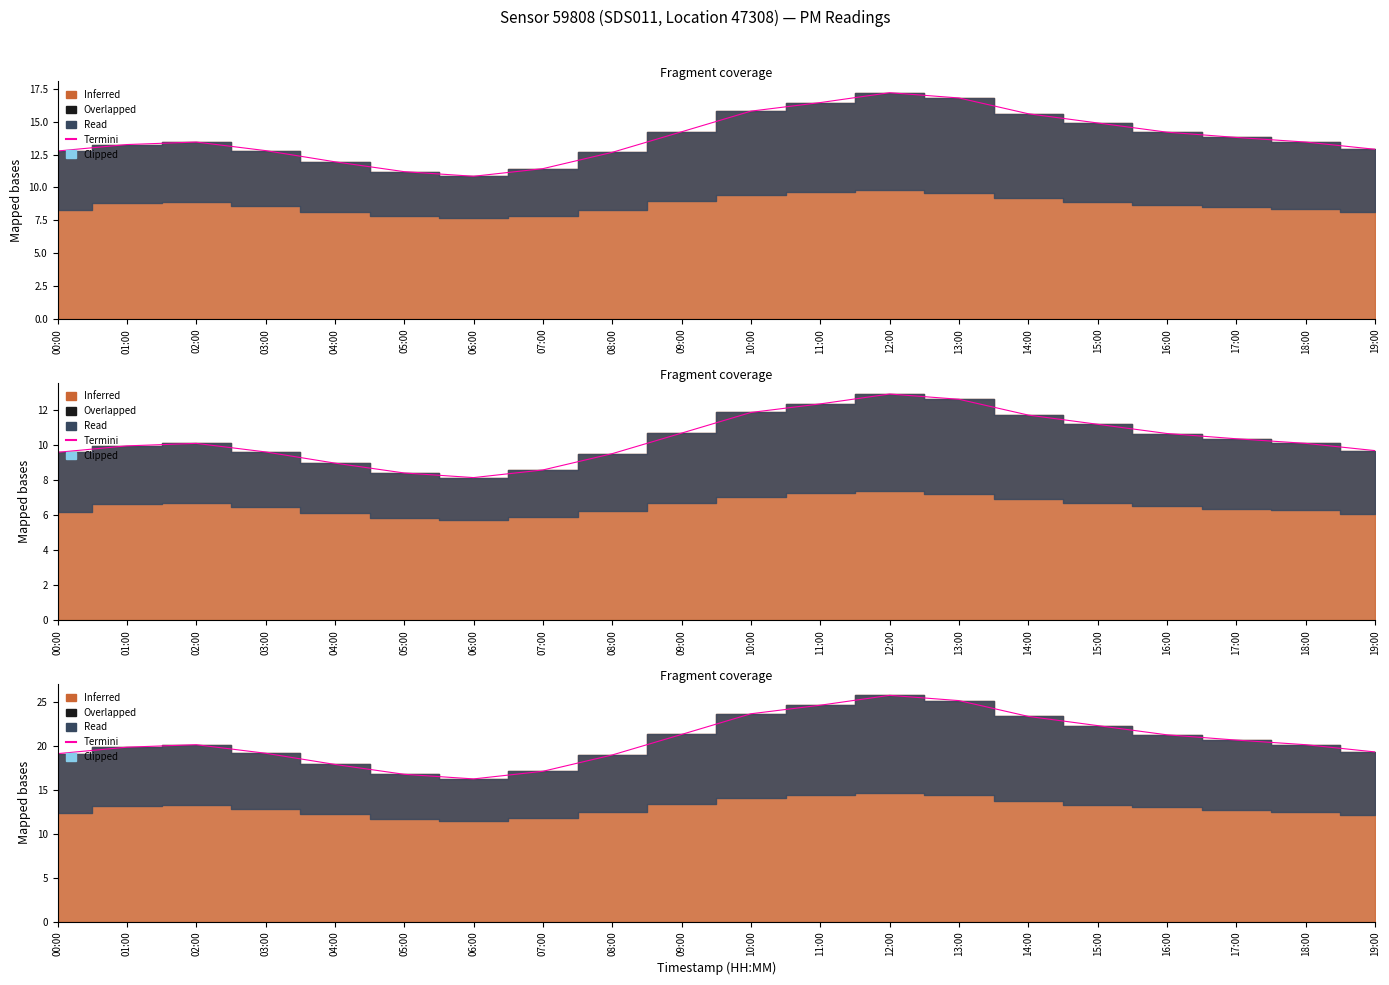

Reading left to right, what are all the values shown in this chart?

19.2	19.9	20.2	19.2	17.9	16.8	16.3	17.1	19.0	21.3	23.7	24.7	25.8	25.2	23.4	22.4	21.3	20.7	20.2	19.4